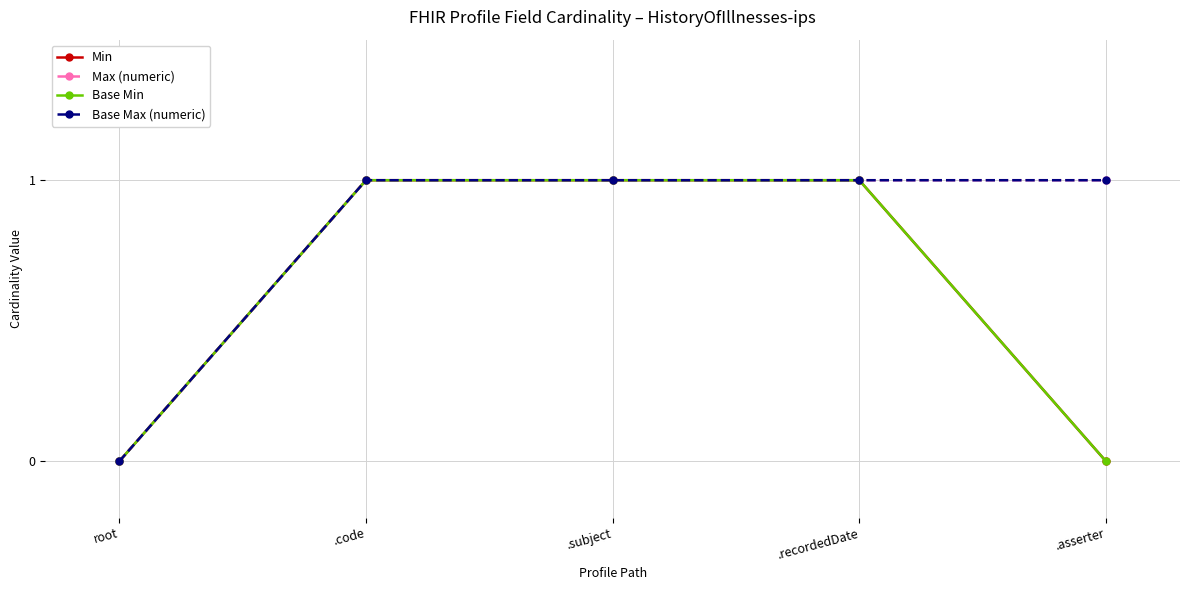

Count the Max (numeric) values in the range 1 to 2.

4